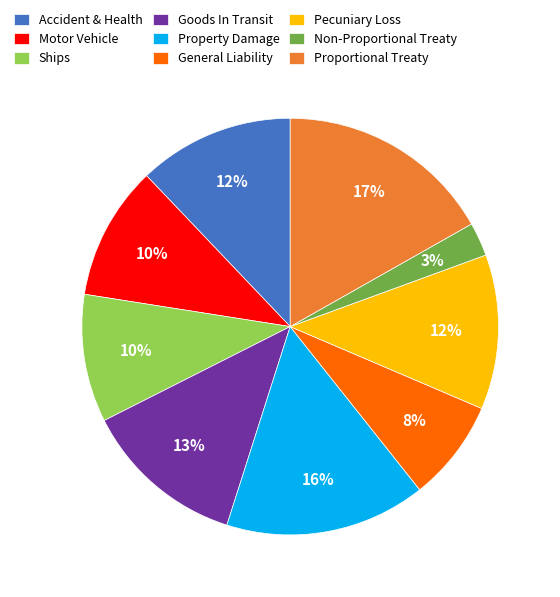

Is the sum of Motor Vehicle and General Liability greater than half?

No